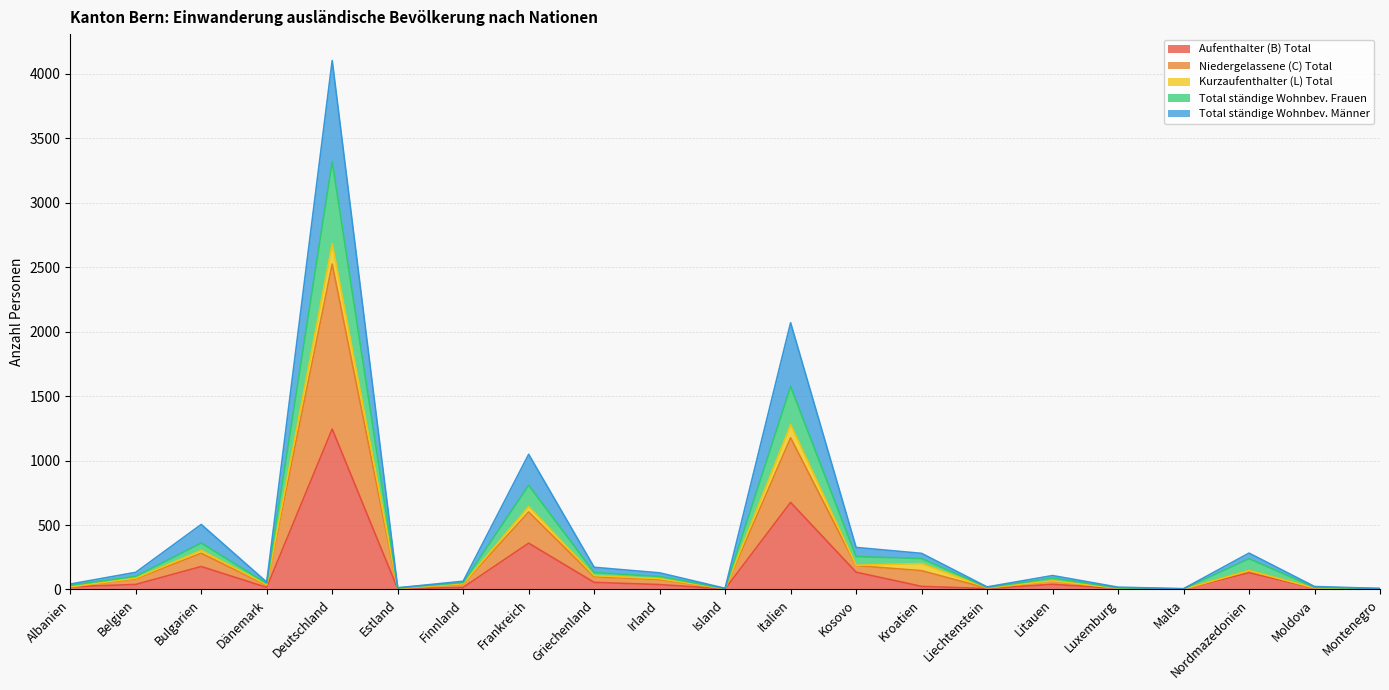

What is the value of the Niedergelassene (C) Total point at the 14th from the left?

201